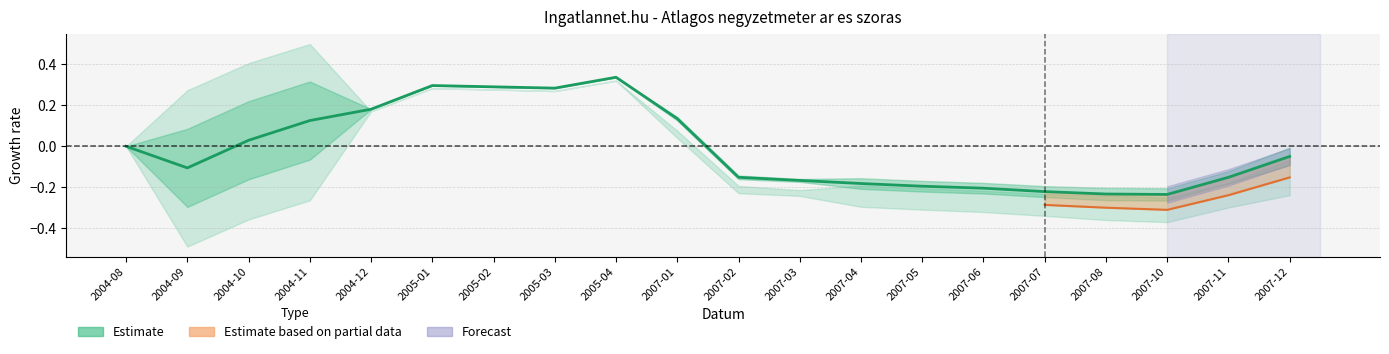

Which has a higher value, 2007-04 or 2005-02?

2005-02